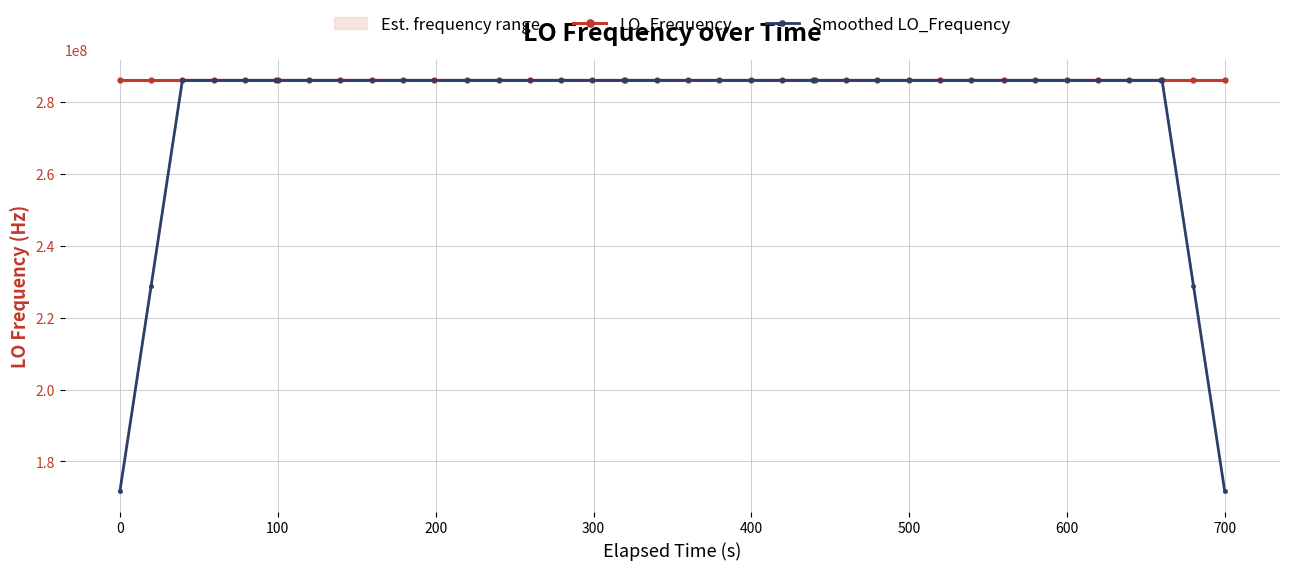

What is the highest value of the Smoothed LO_Frequency series?

286047002.8